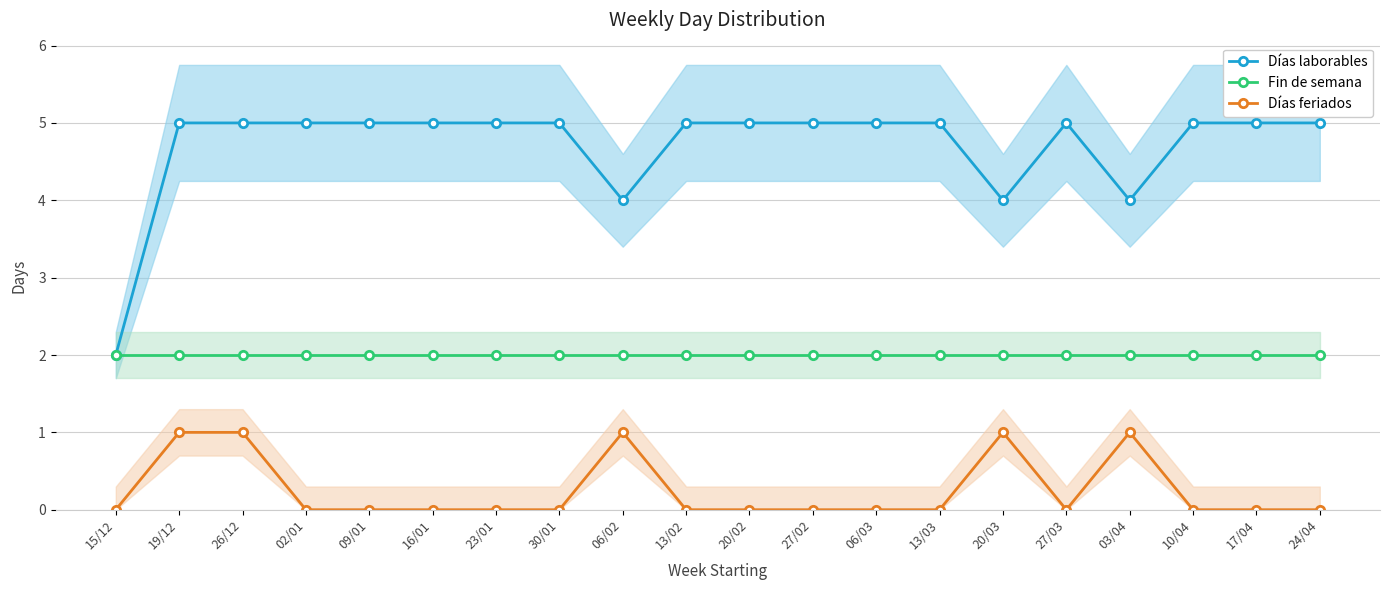

At how many categories does at least one series exceed 1?

20